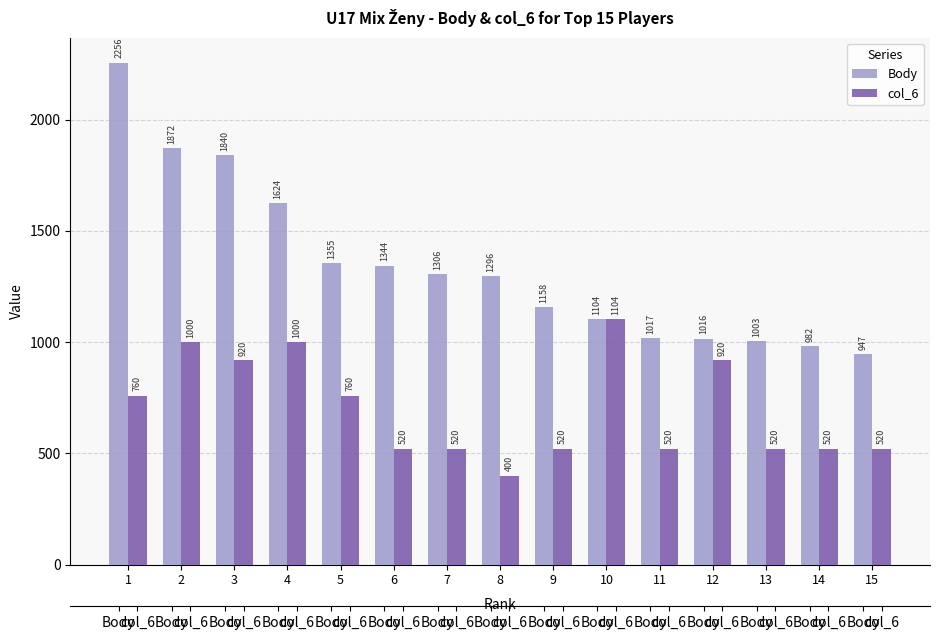

At which label does Body first exceed 1296?

1